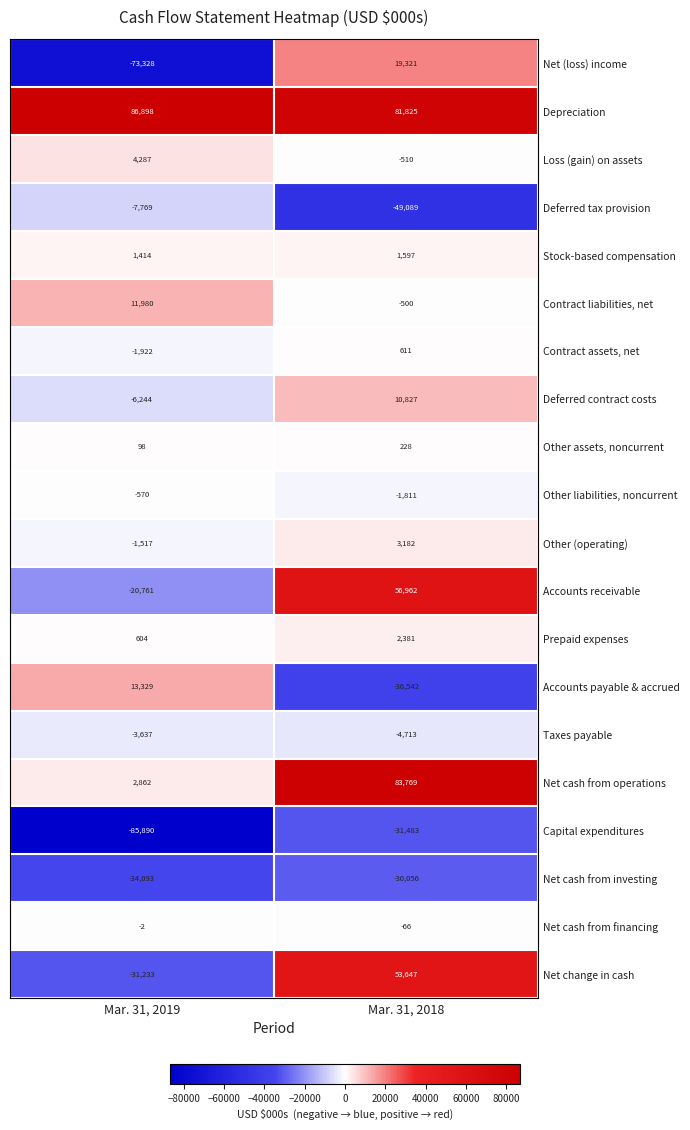

At which label is Contract assets, net closest to -655?

Mar. 31, 2018